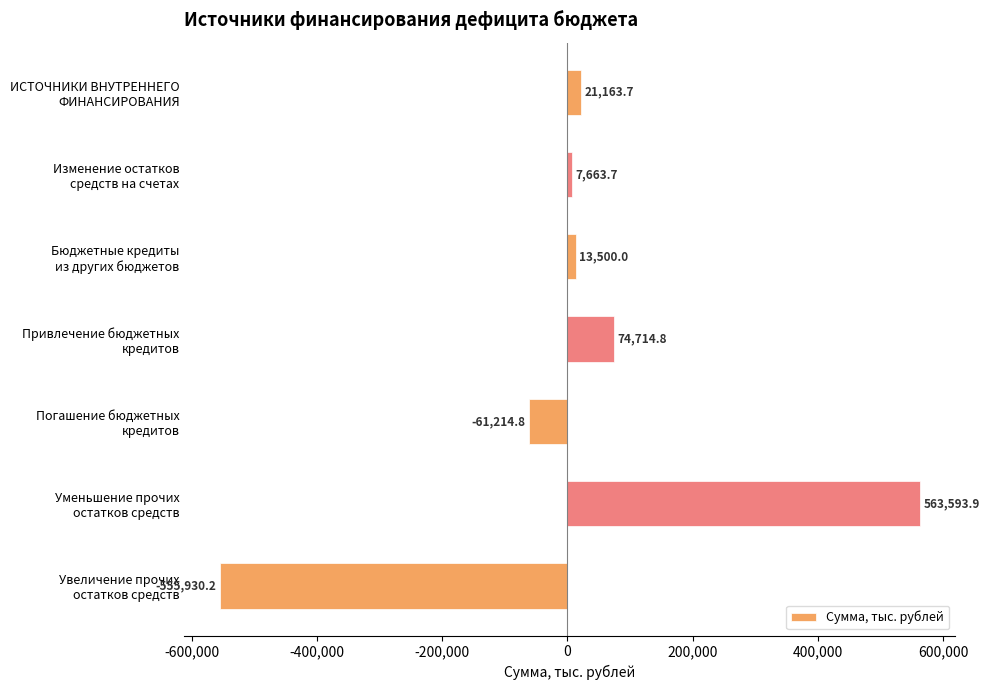

What is the minimum value shown in the chart?

-555930.2